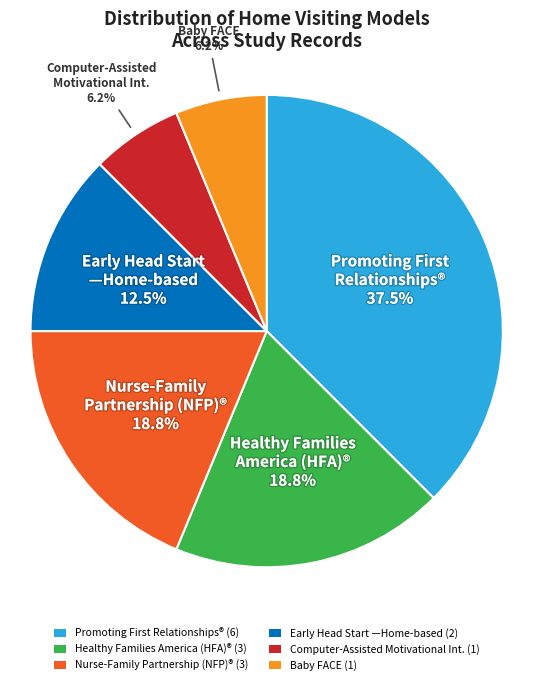

Is there any slice that represents more than half of the pie?

No